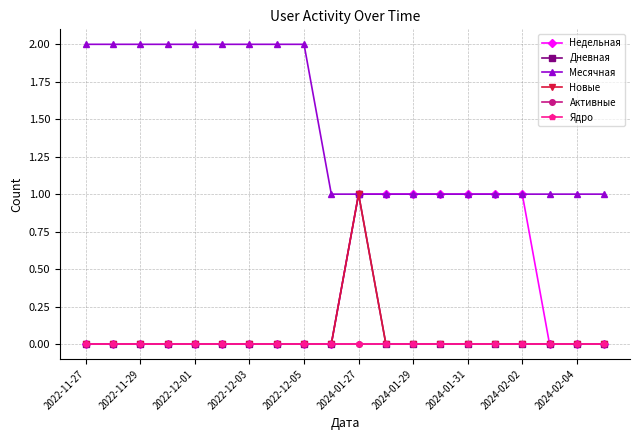

What is the highest value of the Дневная series?

1